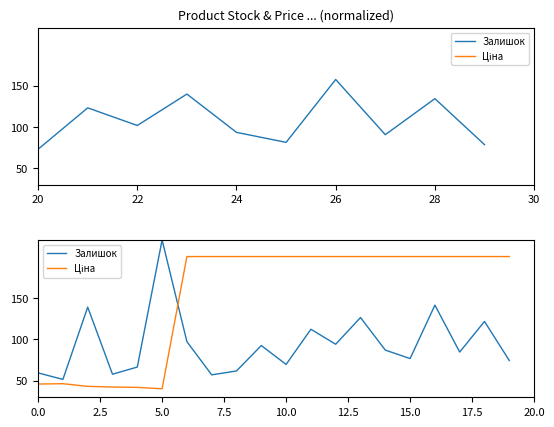

What is the average value of the Залишок series?

94.5